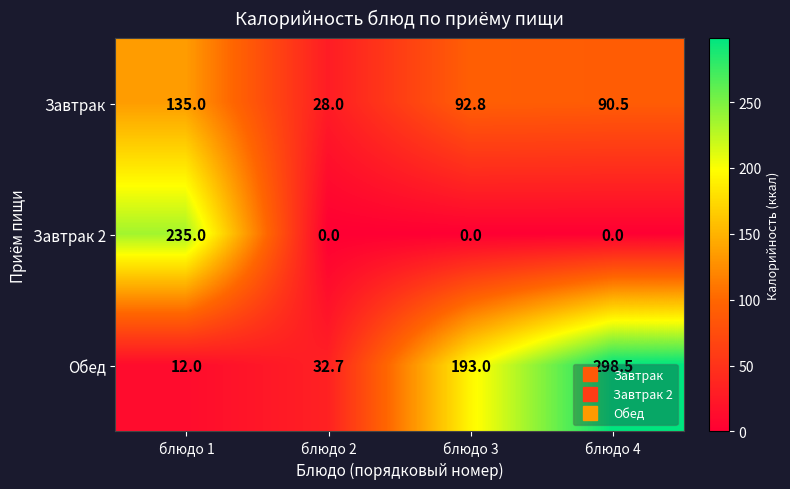

How many values in the Завтрак 2 series exceed 0?

1